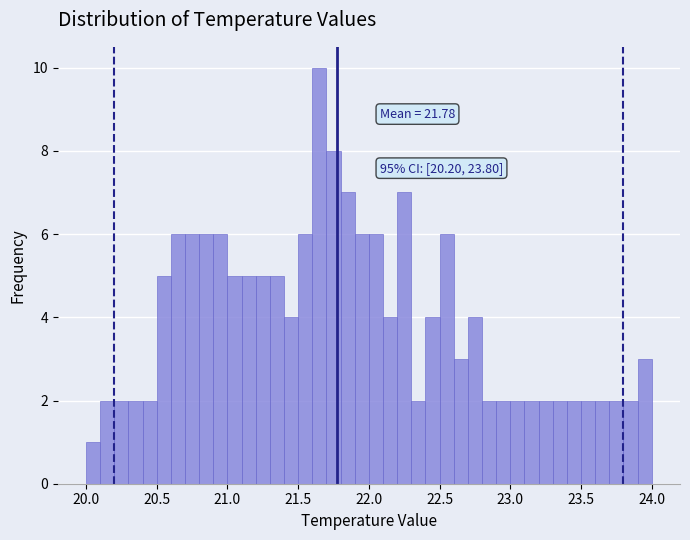

Read against the x-axis, roughly where is the centre of the tallest bar?

21.65